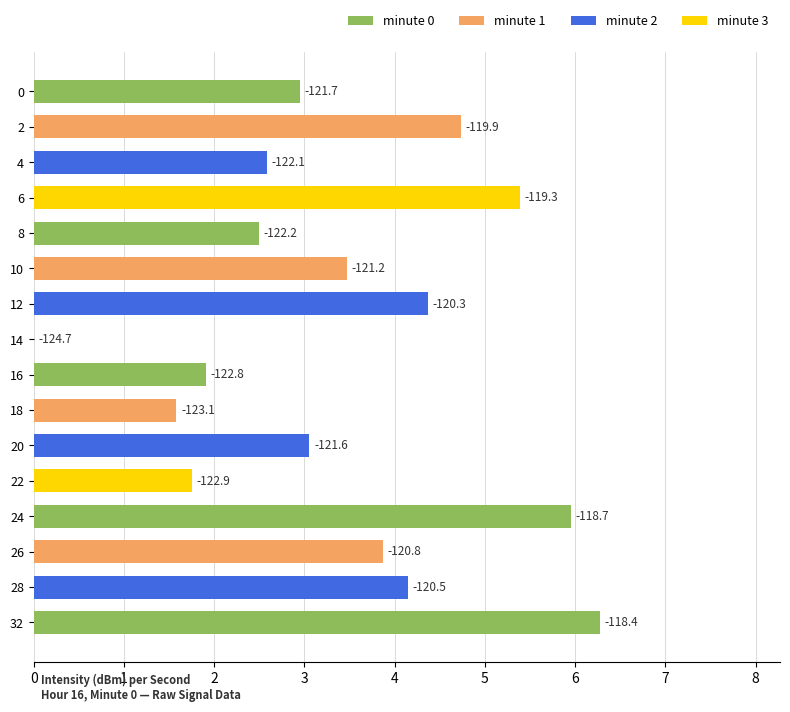

How many values exceed 3?

9